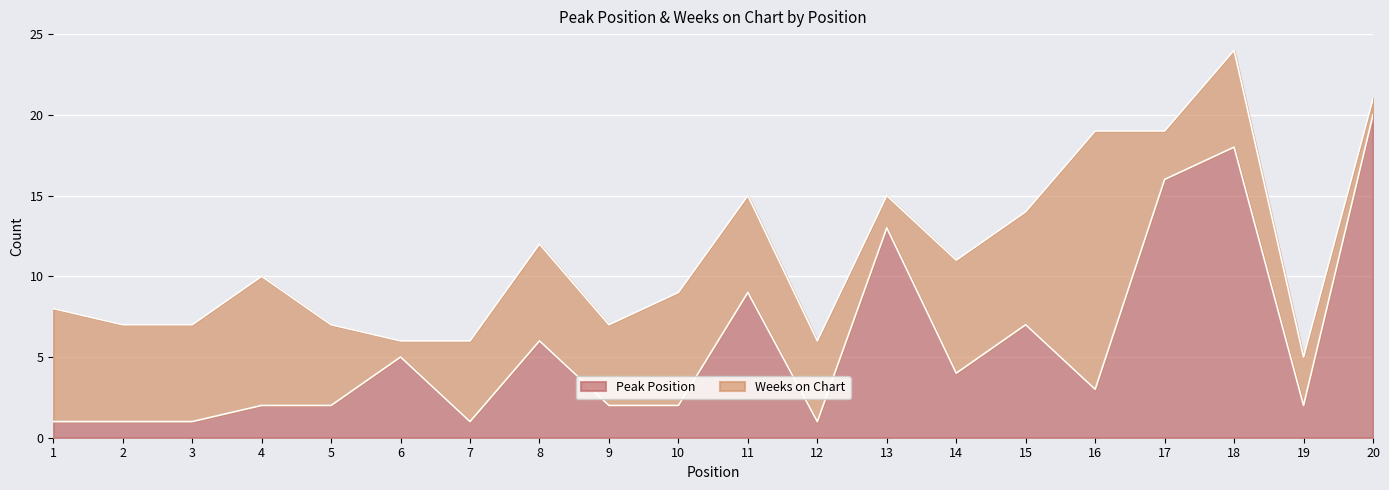

What is the minimum value shown in the chart?

1